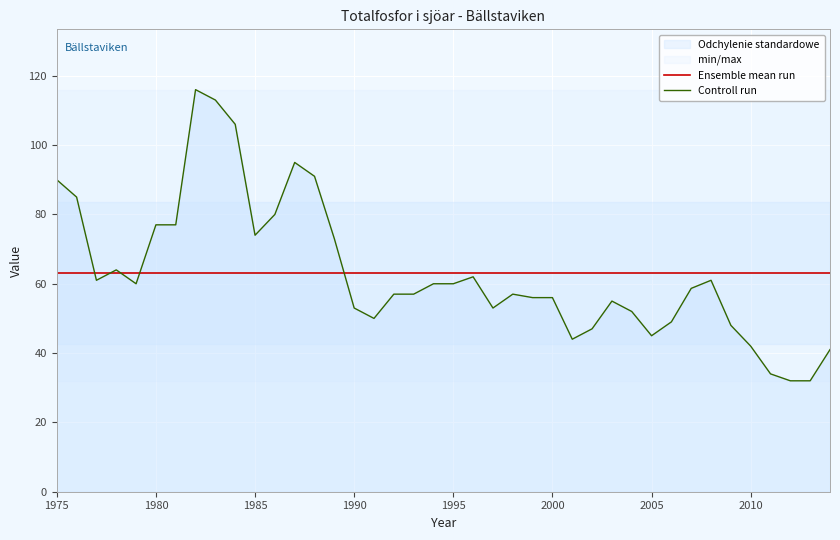

What is the minimum value for Controll run?

32.0